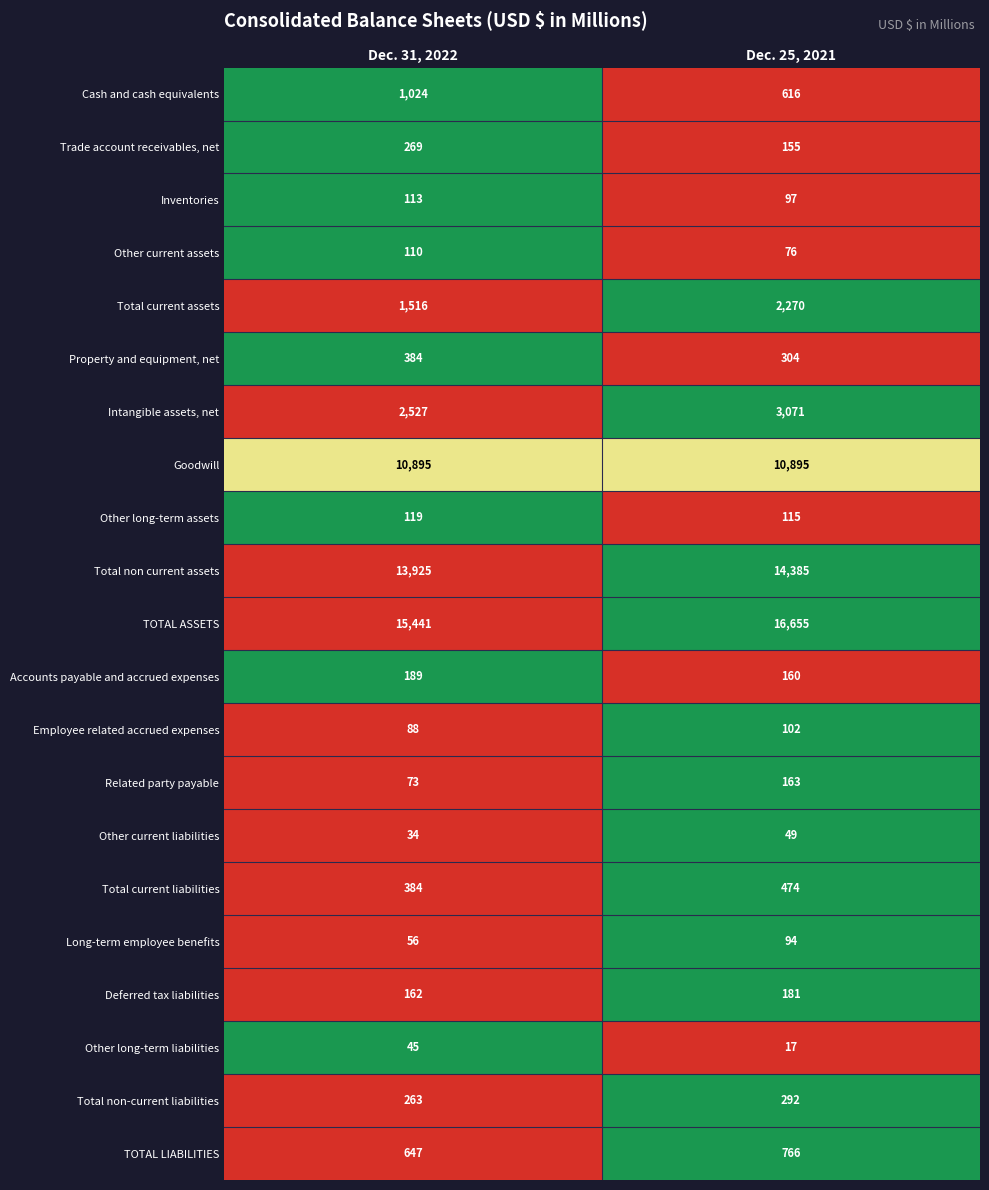

At which label is Related party payable closest to 118?

Dec. 31, 2022